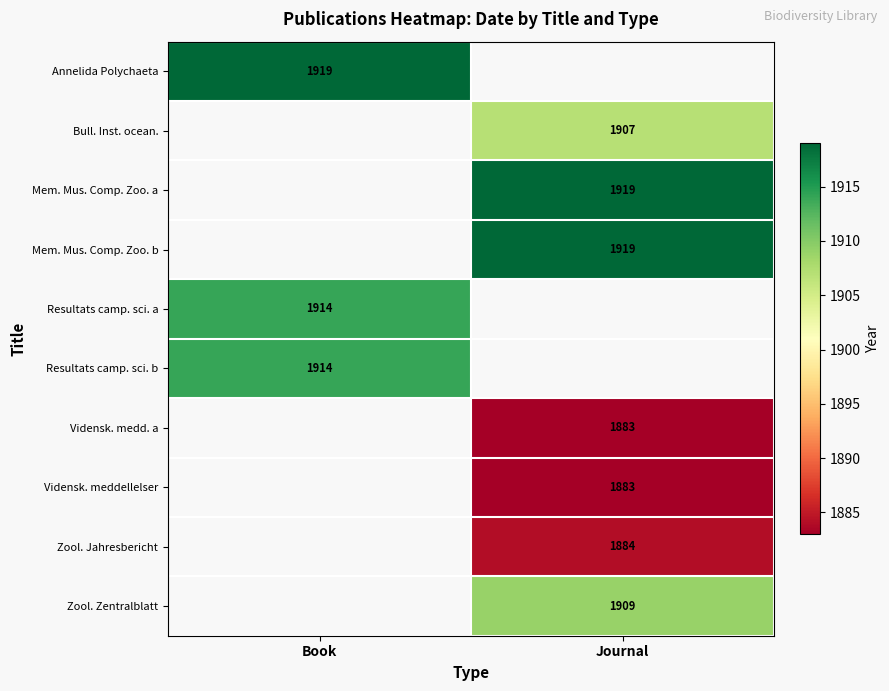

Is it true that Mem. Mus. Comp. Zoo. b equals 607.8 at Journal?

False